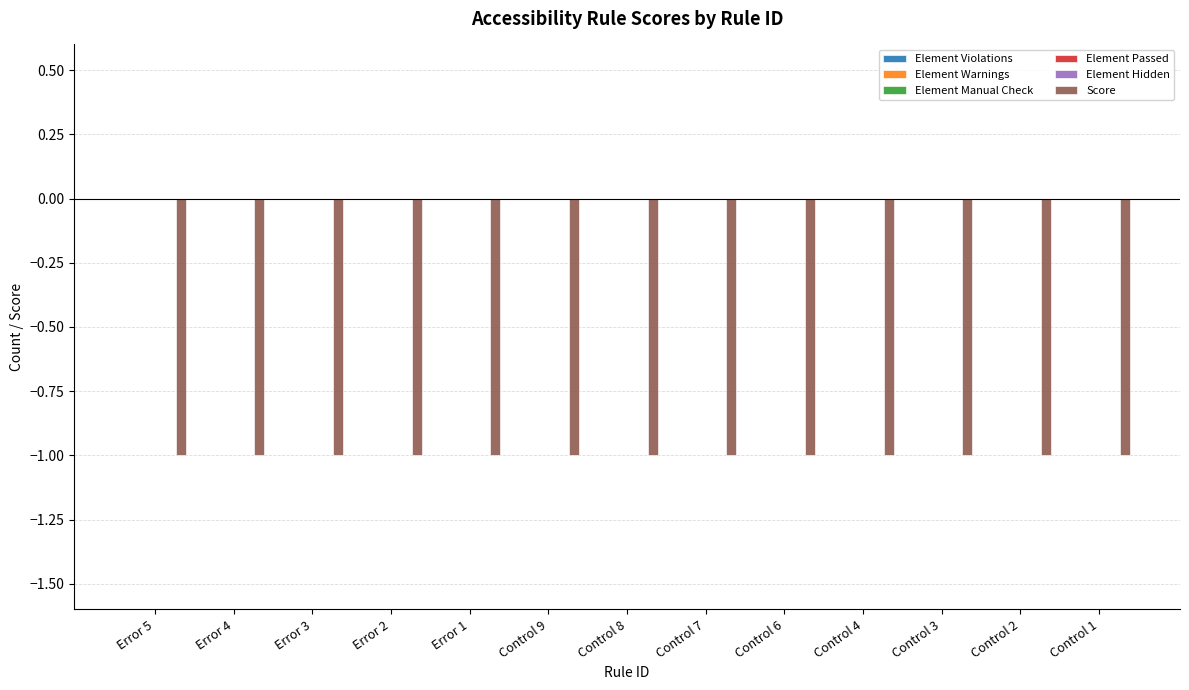

Reading right to left, list all the values displayed in this chart.

Element Violations: 0	0	0	0	0	0	0	0	0	0	0	0	0
Element Warnings: 0	0	0	0	0	0	0	0	0	0	0	0	0
Element Manual Check: 0	0	0	0	0	0	0	0	0	0	0	0	0
Element Passed: 0	0	0	0	0	0	0	0	0	0	0	0	0
Element Hidden: 0	0	0	0	0	0	0	0	0	0	0	0	0
Score: -1	-1	-1	-1	-1	-1	-1	-1	-1	-1	-1	-1	-1